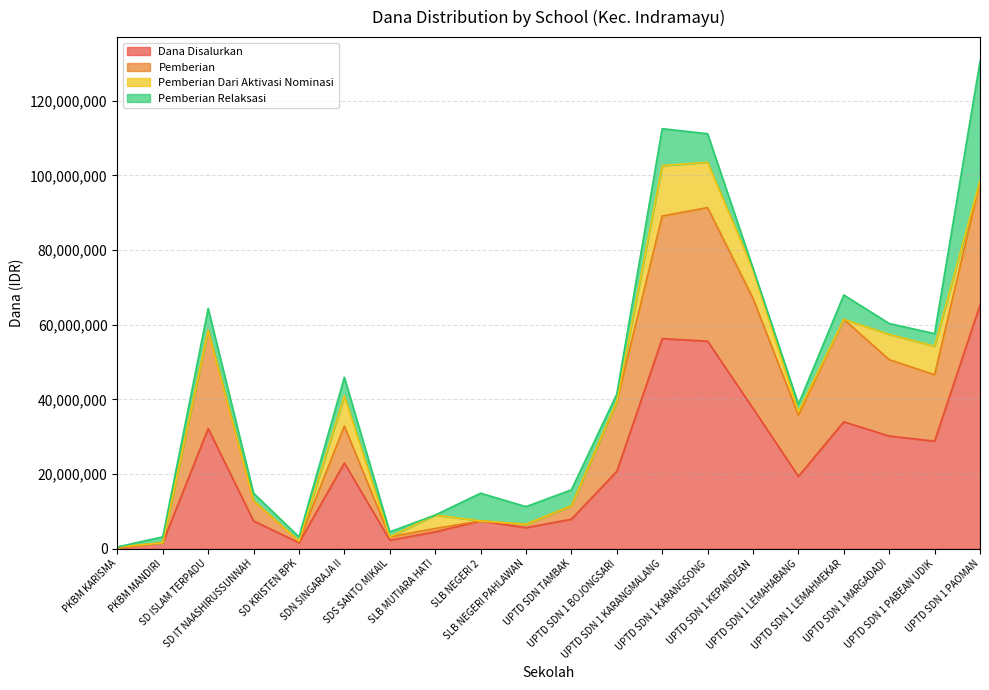

List the labels in order of Dana Disalurkan value, largest first.

UPTD SDN 1 PAOMAN, UPTD SDN 1 KARANGMALANG, UPTD SDN 1 KARANGSONG, UPTD SDN 1 KEPANDEAN, UPTD SDN 1 LEMAHMEKAR, SD ISLAM TERPADU, UPTD SDN 1 MARGADADI, UPTD SDN 1 PABEAN UDIK, SDN SINGARAJA II, UPTD SDN 1 BOJONGSARI, UPTD SDN 1 LEMAHABANG, UPTD SDN TAMBAK, SD IT NAASHIRUSSUNNAH, SLB NEGERI 2, SLB NEGERI PAHLAWAN, SLB MUTIARA HATI, SDS SANTO MIKAIL, PKBM MANDIRI, SD KRISTEN BPK, PKBM KARISMA